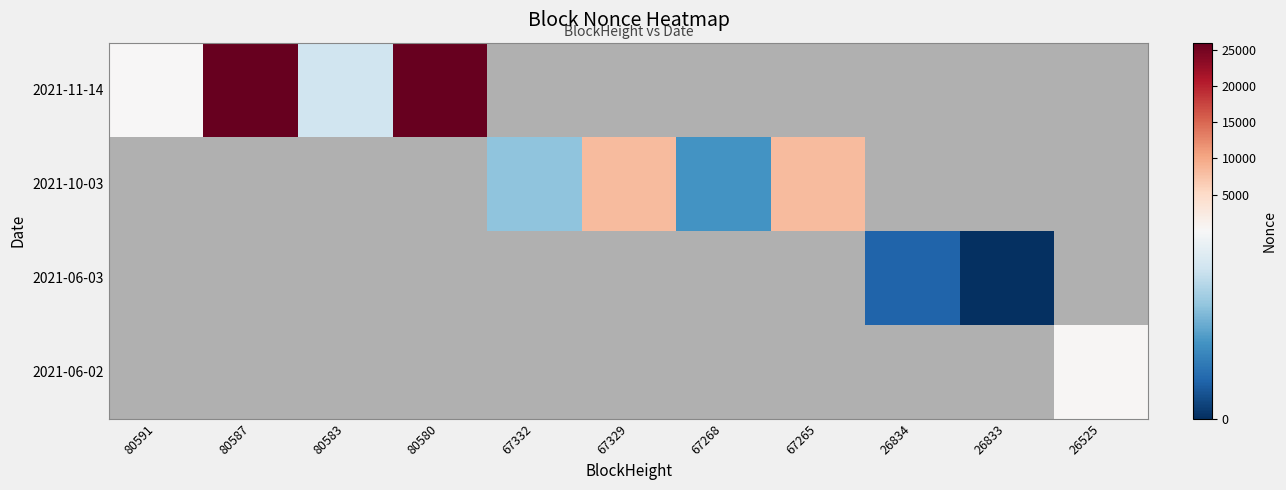

Between 80587 and 80580, which series saw the biggest shift?

2021-11-14